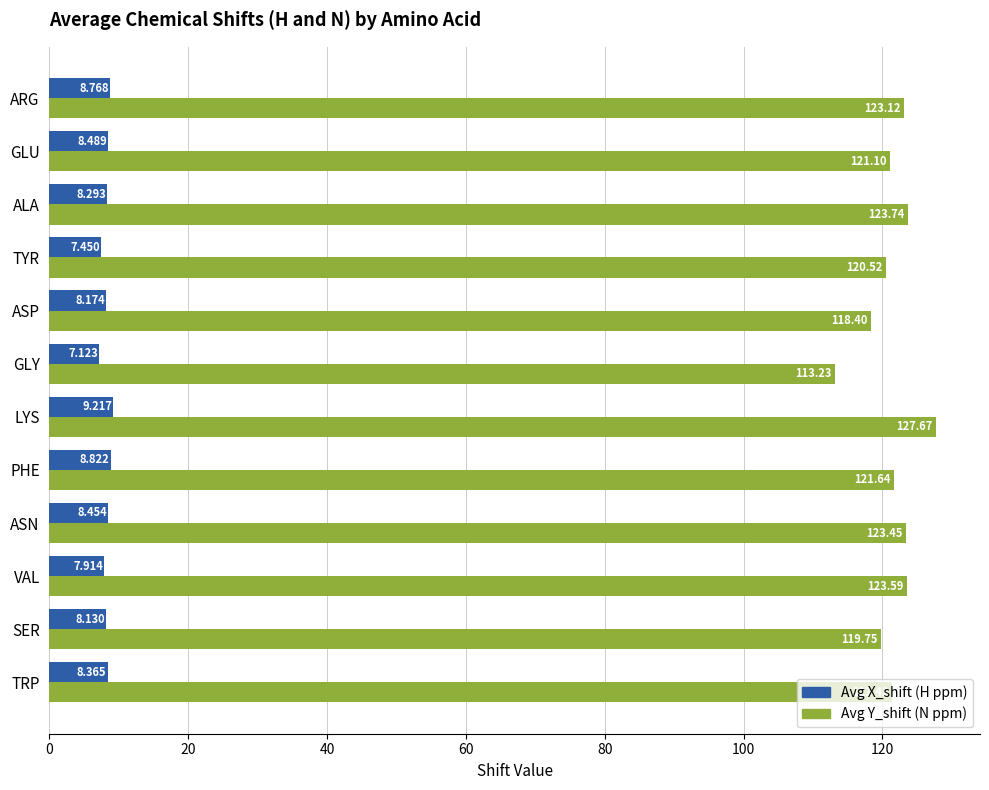

Between ARG and SER, which series saw the biggest shift?

Avg Y_shift (N ppm)